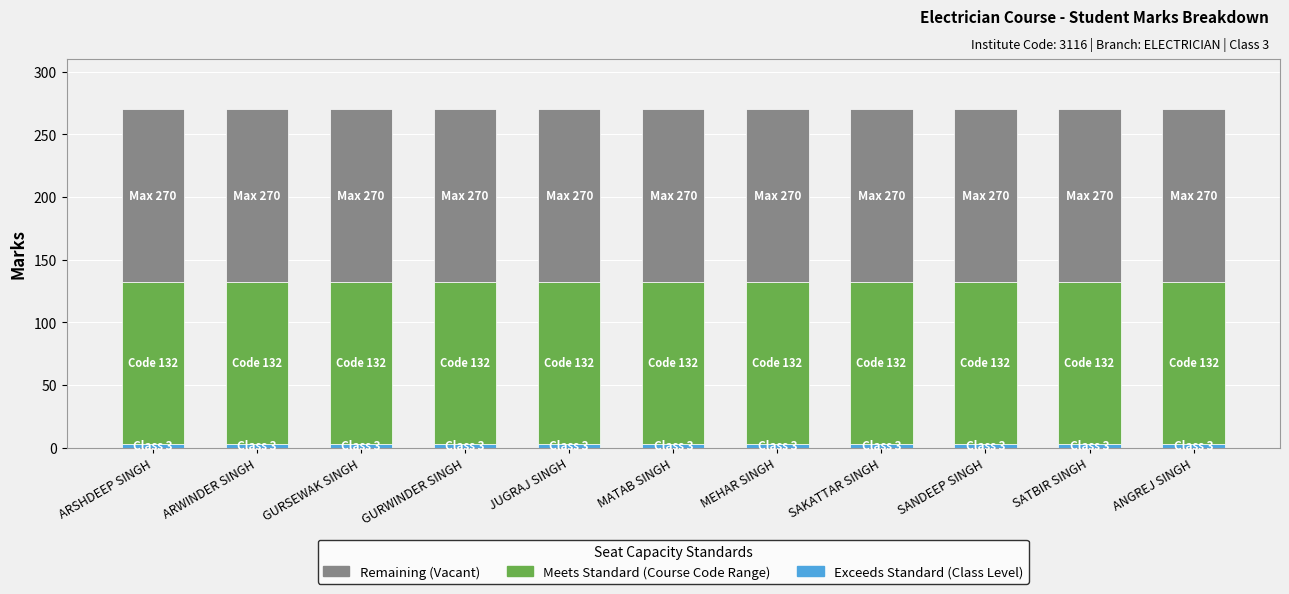

At which category is the sum across all series the highest?

ARSHDEEP SINGH